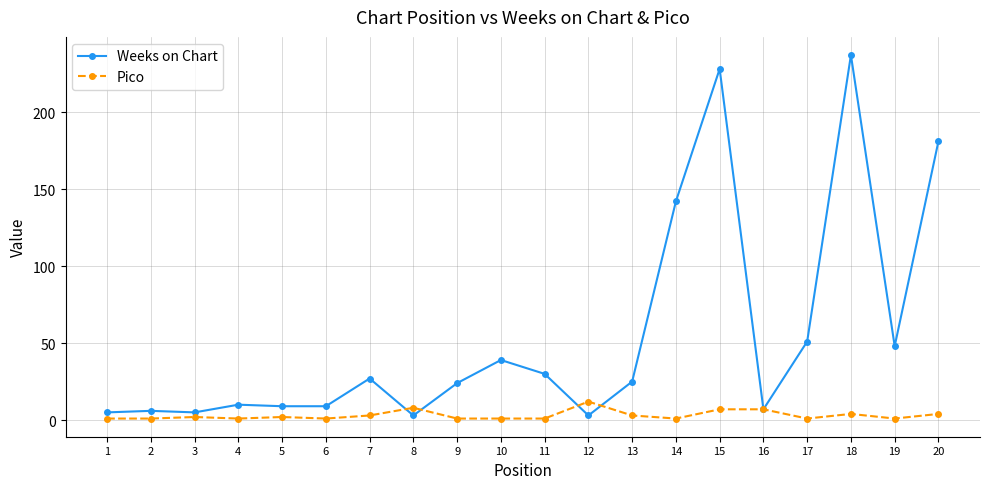

How many lines are shown in the chart?

2